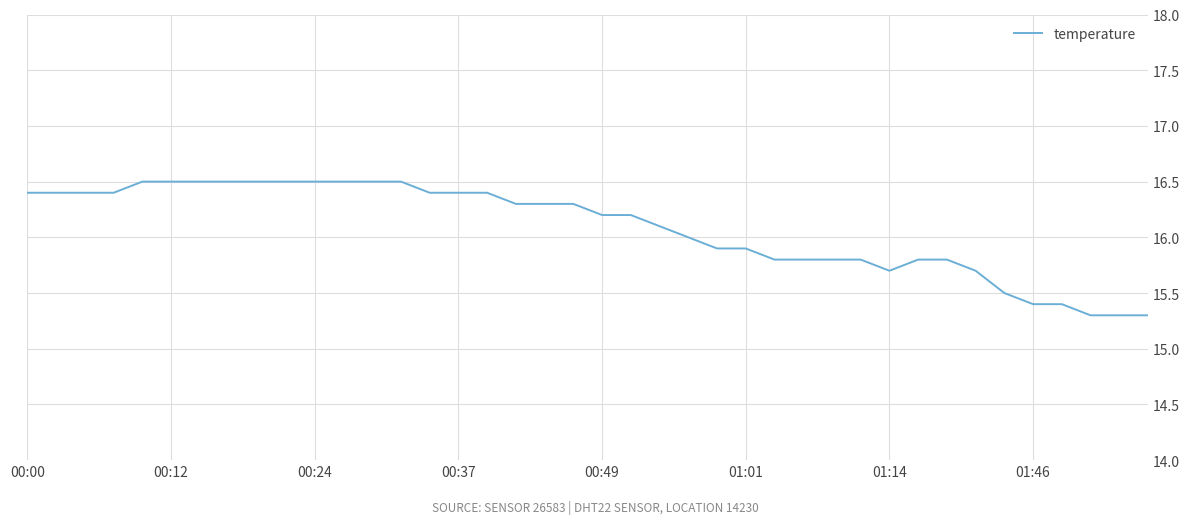

What is the difference between the maximum and minimum values?

1.2